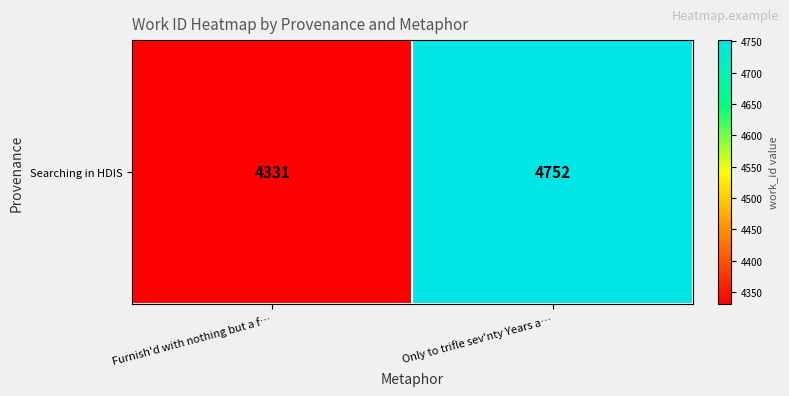

Rank the categories by value from lowest to highest.

Furnish'd with nothing but a f…, Only to trifle sev'nty Years a…